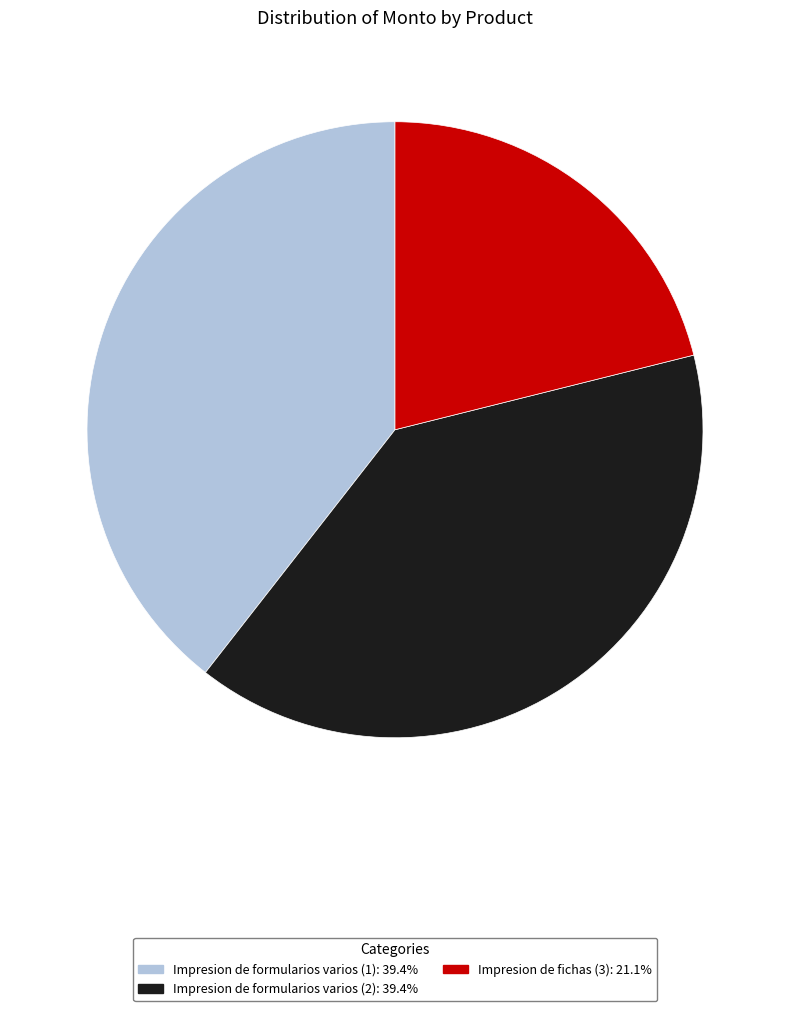

Which category has the smallest portion of the pie?

Impresion de fichas (3)